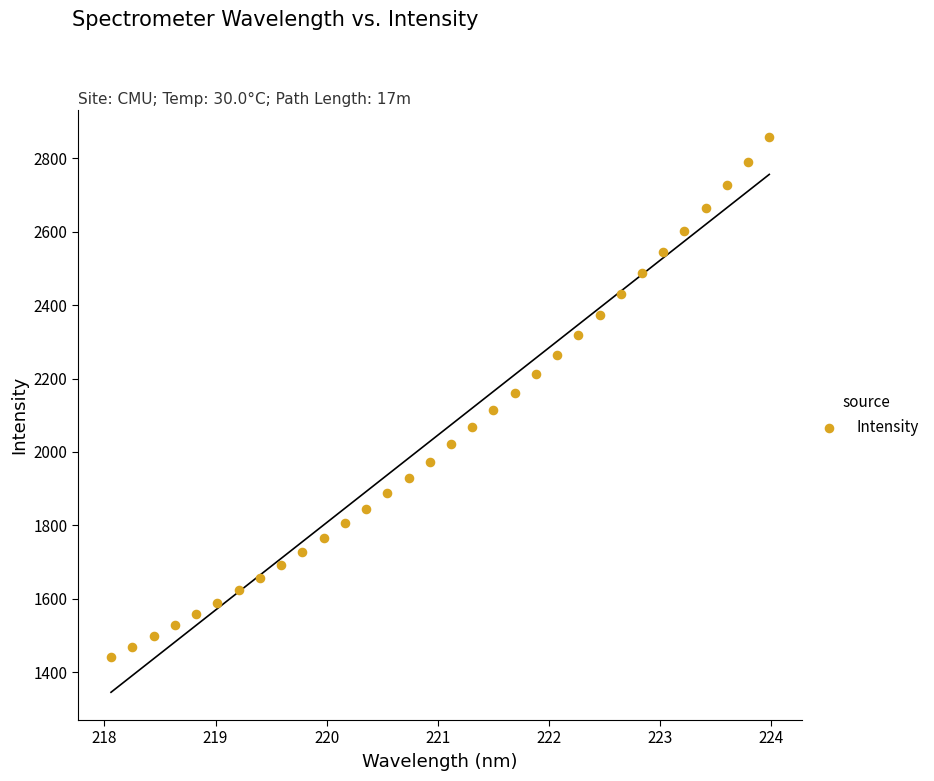

What is the range of X values (max minus min)?

5.9